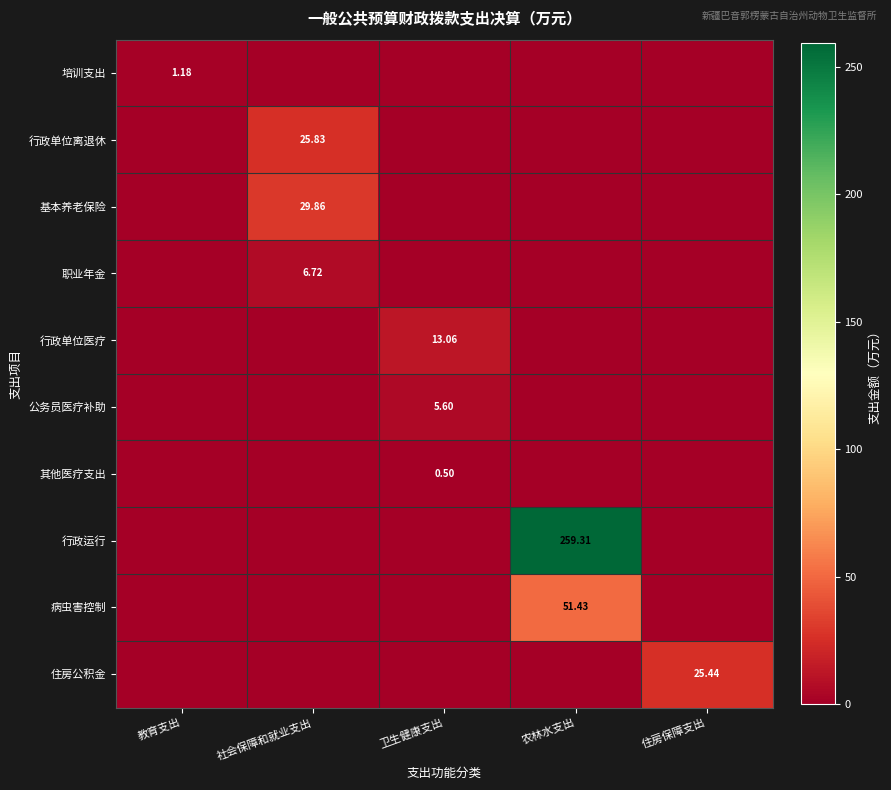

Which series has the largest total across all categories?

行政运行